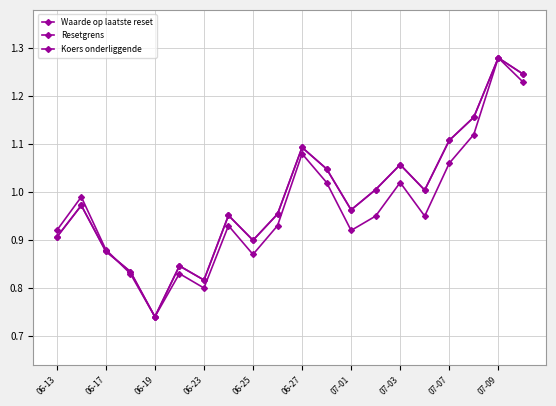

How many data points does each series have?

20